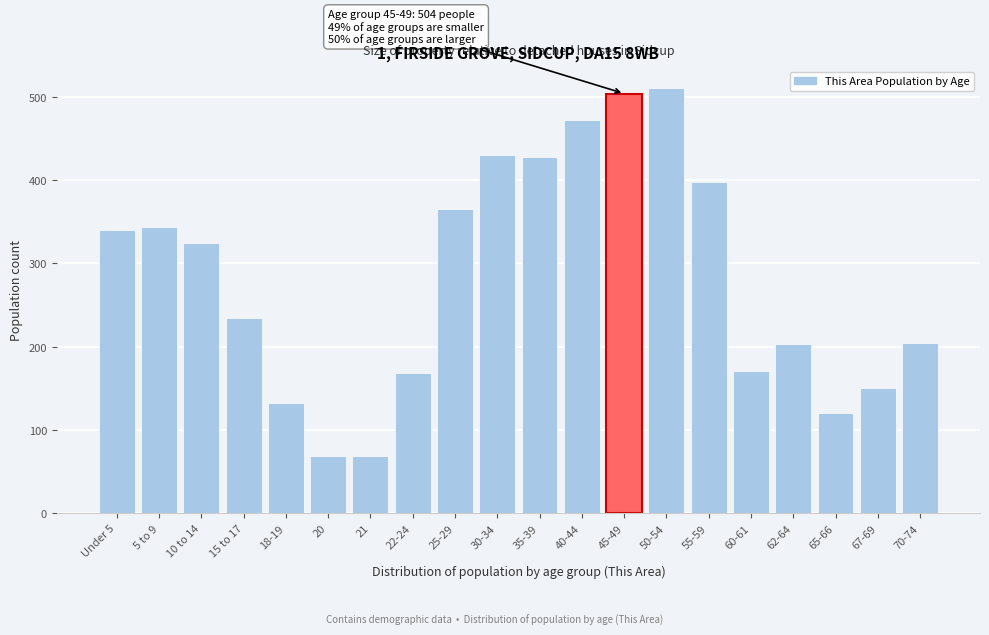

What is the average value?

282